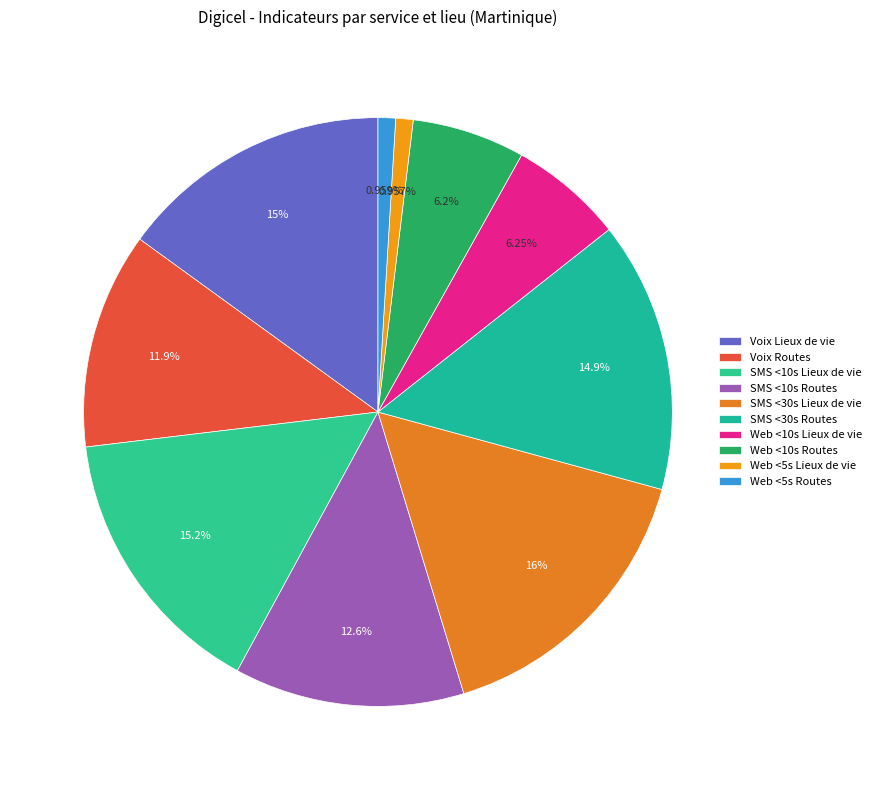

Is there any slice that represents more than half of the pie?

No